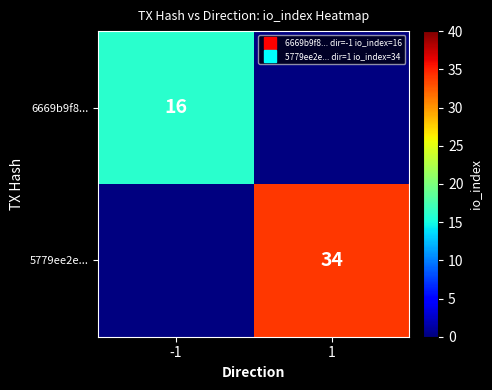

What is the greatest value displayed?

34.0